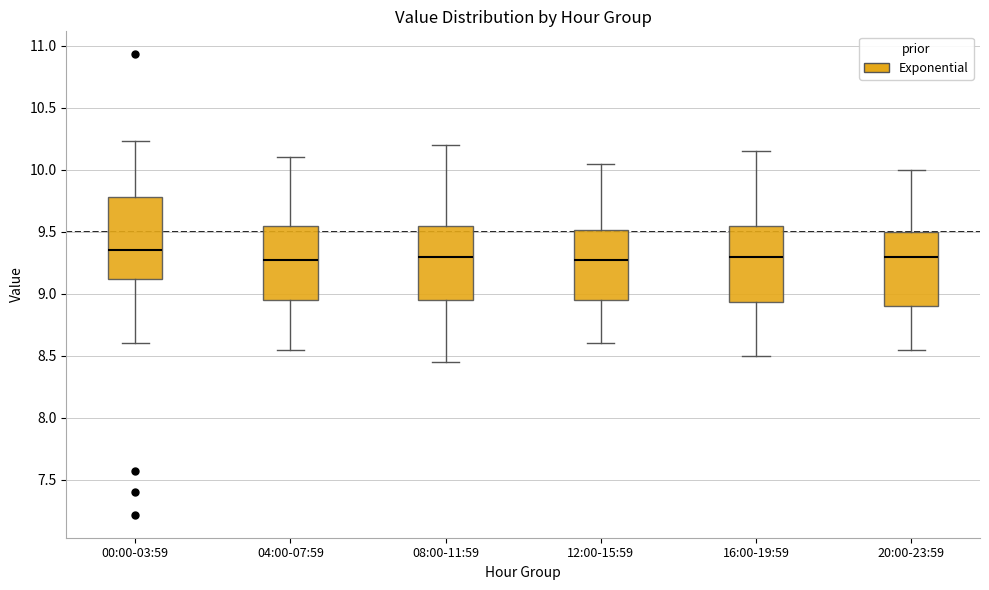

Where is the lower edge of the box for 00:00-03:59 on the y-axis? The values are not printed on the chart, so give them approximately, as read against the axis.

9.10